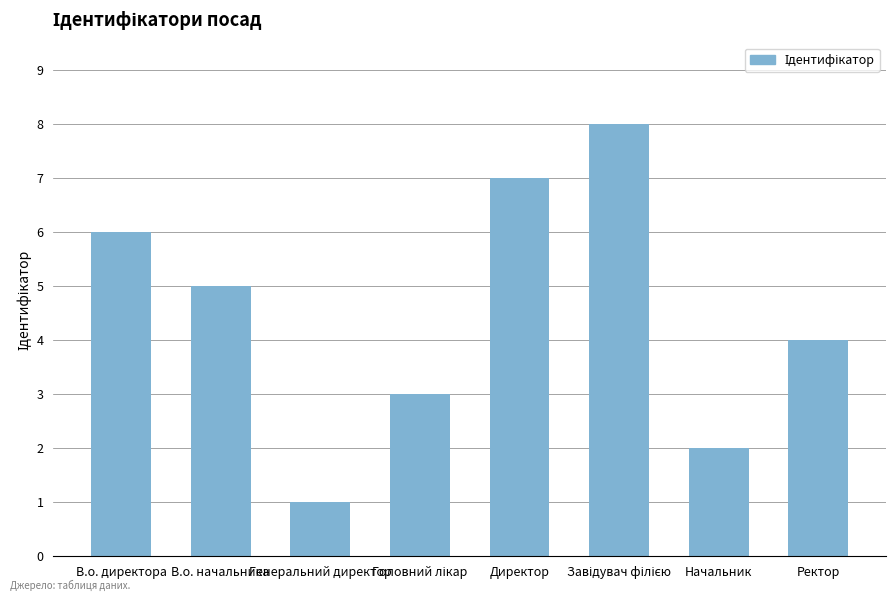

What is the change in value from В.о. директора to Начальник?

-4